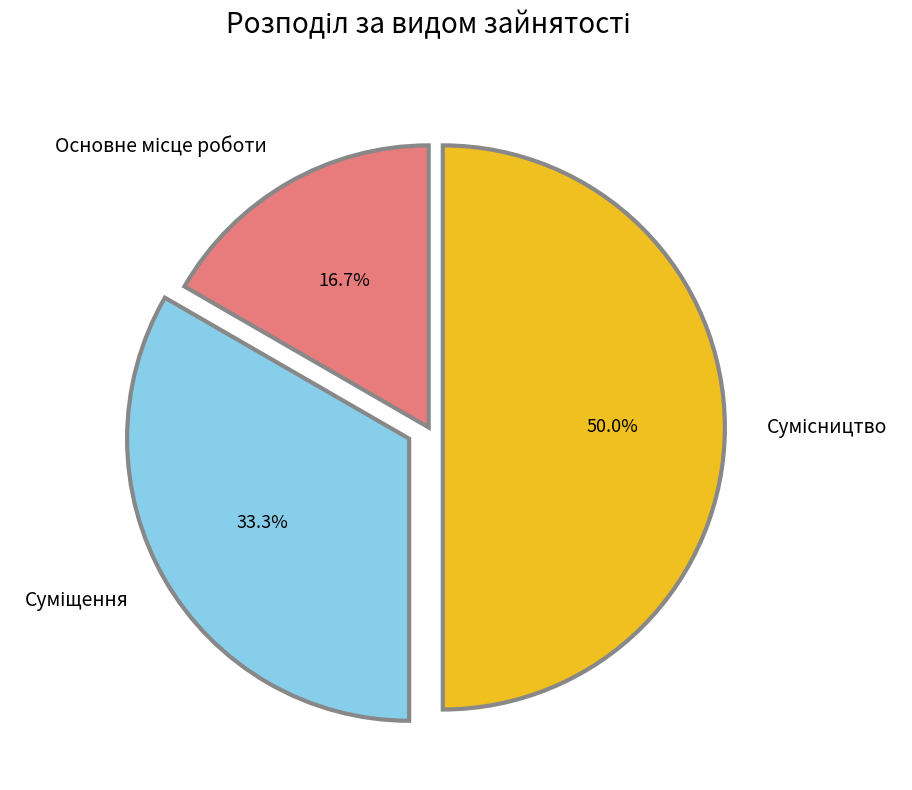

Rank the categories by value from lowest to highest.

Основне місце роботи, Суміщення, Сумісництво